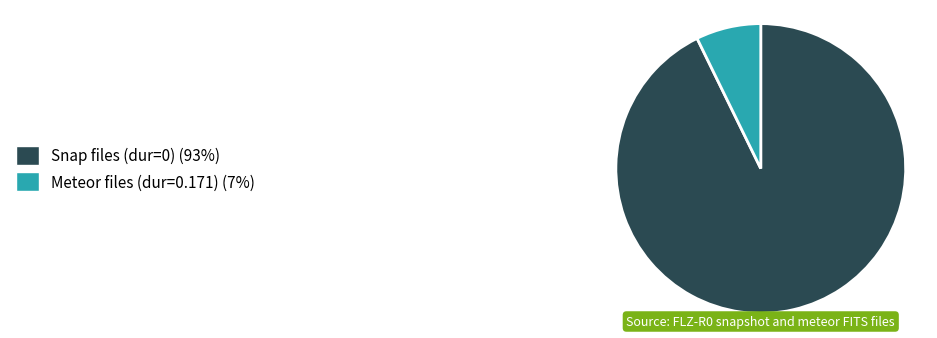

Is there a majority slice in this chart?

Yes